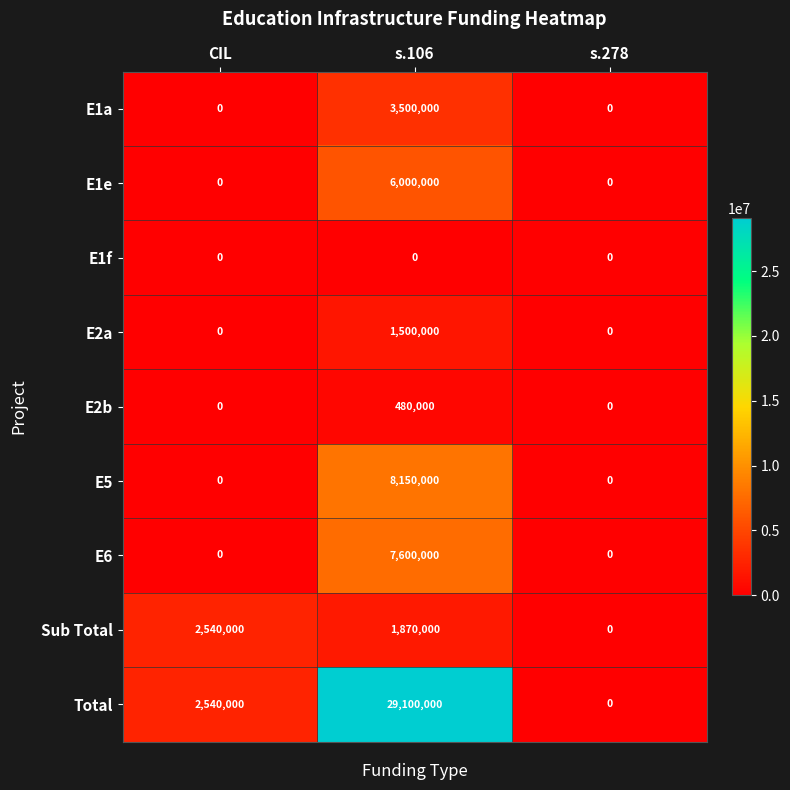

What is the spread (max minus min) of values at s.106?

29100000